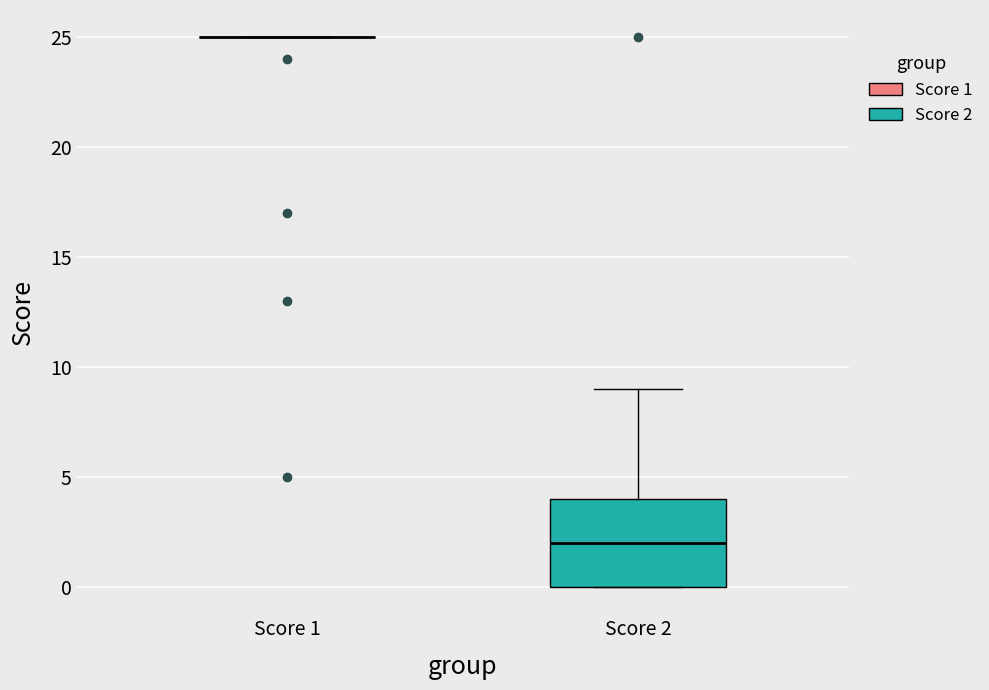

Which box is the tallest, from its lower edge to its upper edge?

Score 2